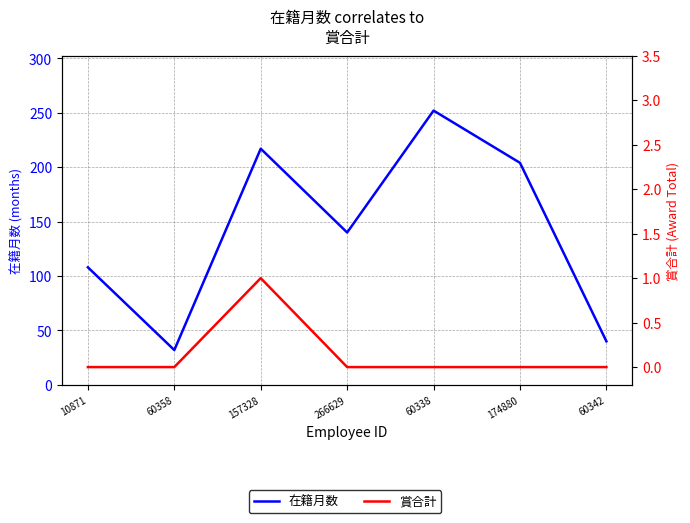

At which category is the sum across all series the highest?

60338